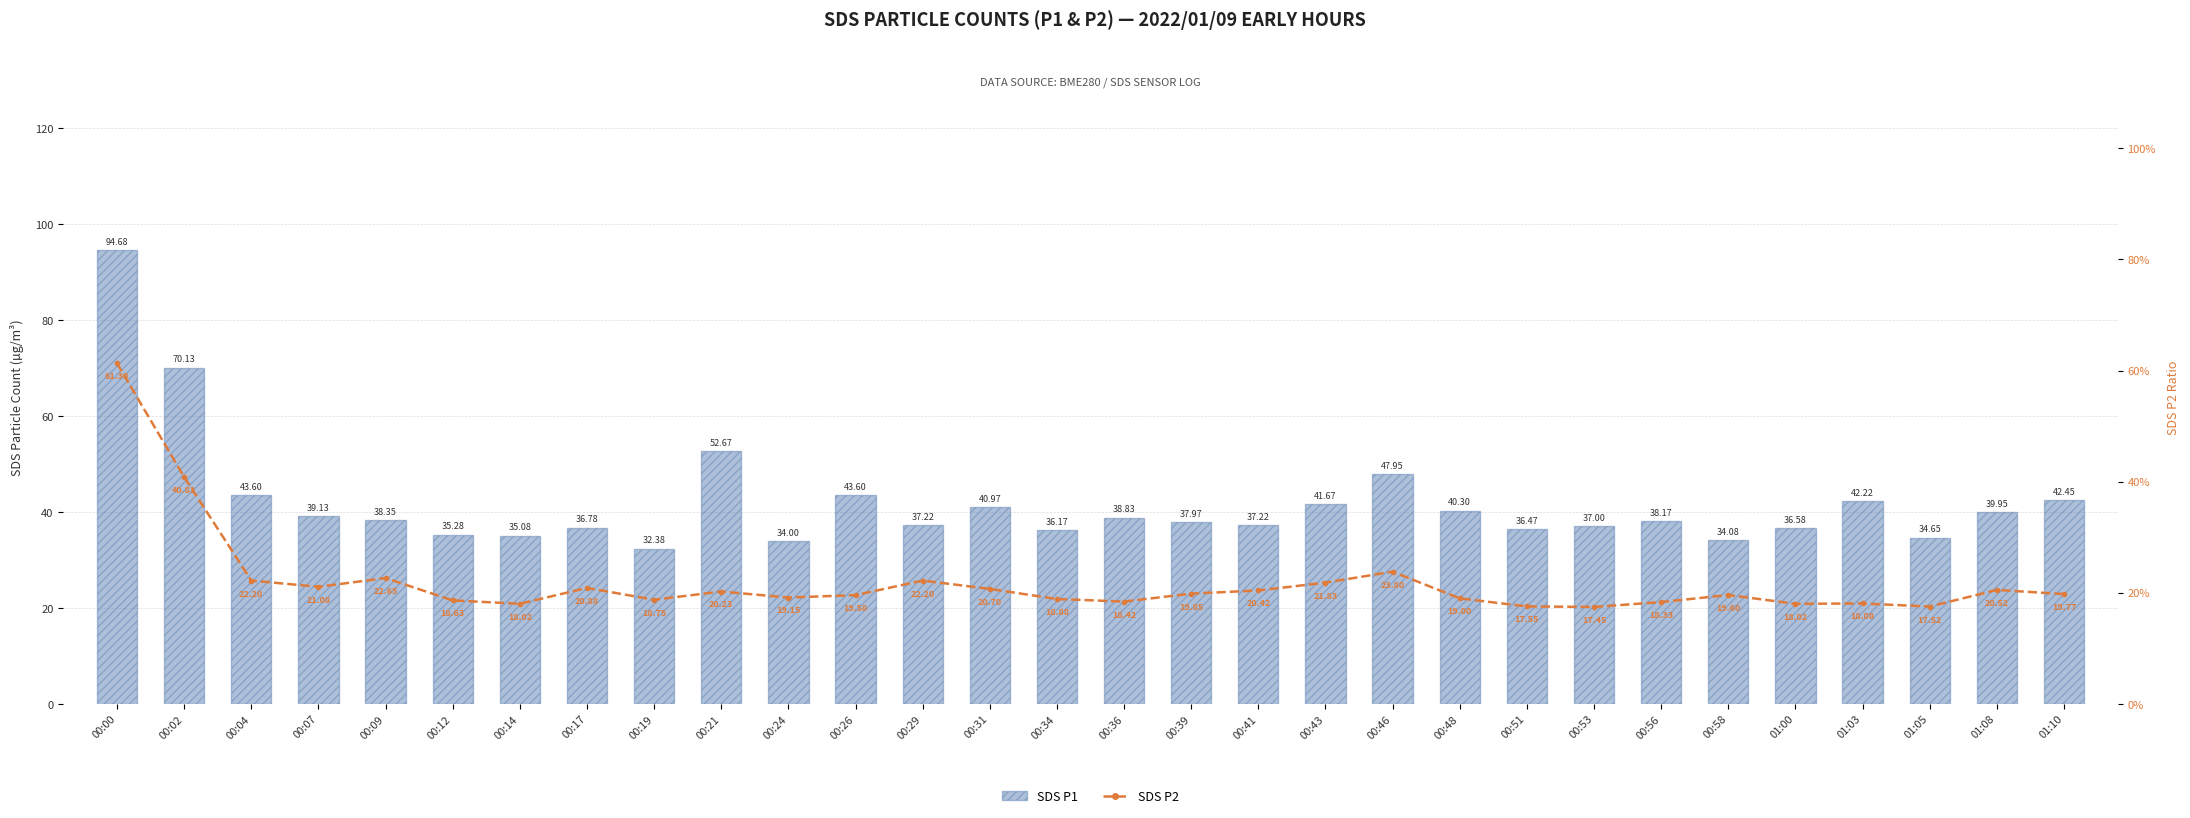

How many data points in SDS_P2 are less than 19?

11